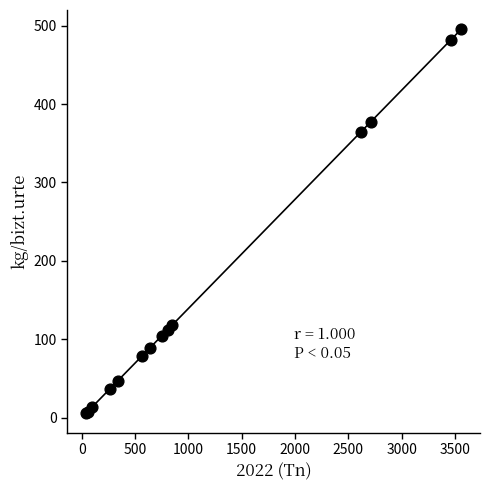

What Y value in the scatter plot is closest to 250?

364.2